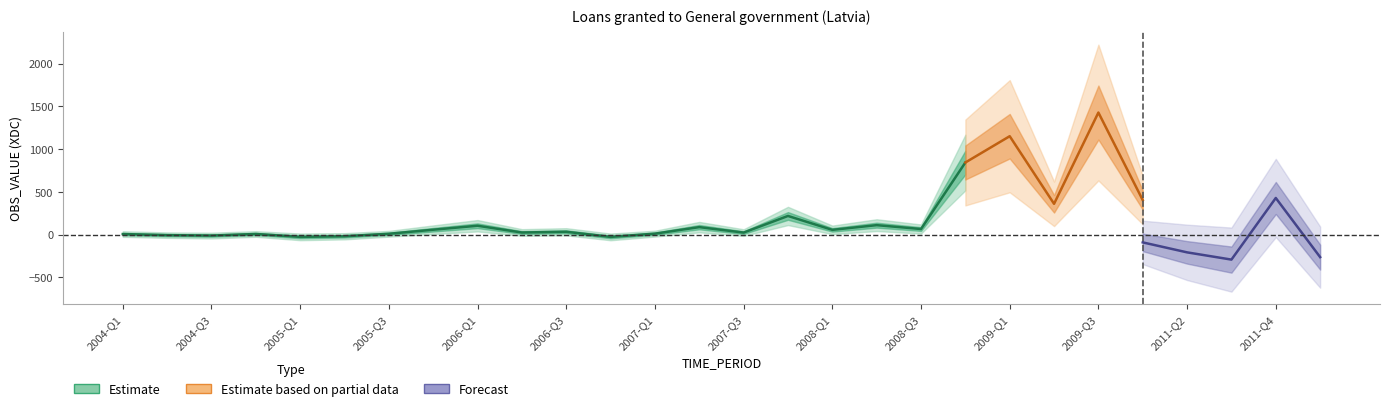

Where does the data first go above 25?

2005-Q4